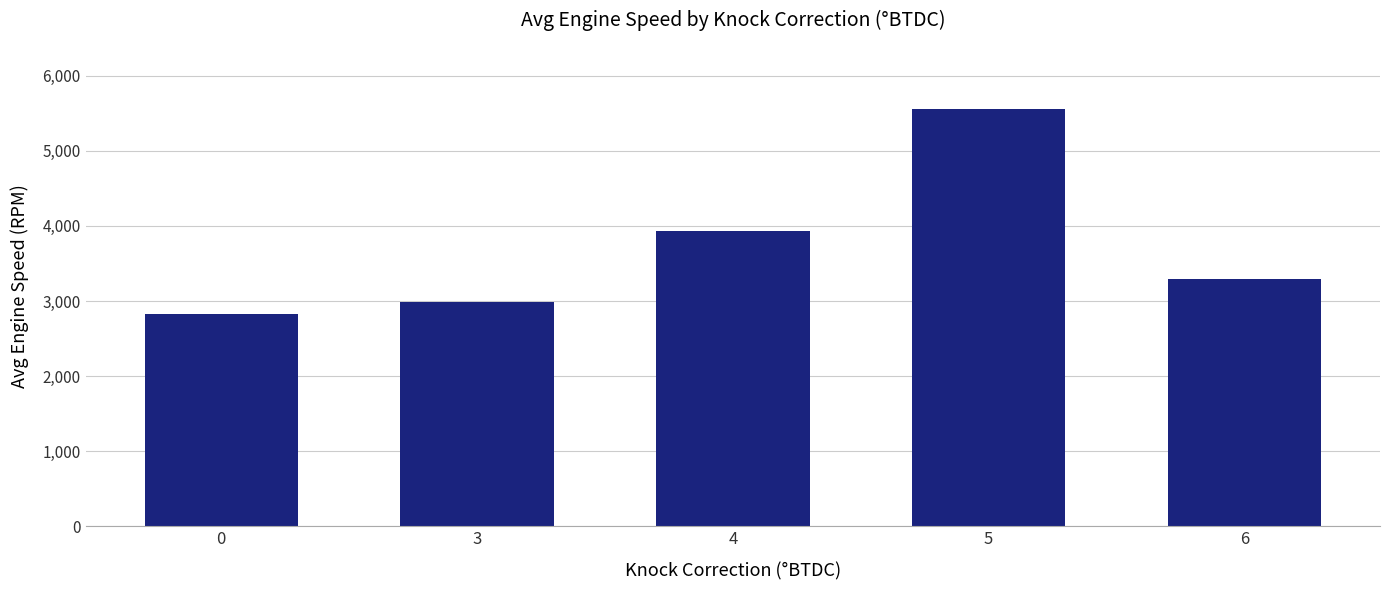

Between 4 and 3, which is larger?

4